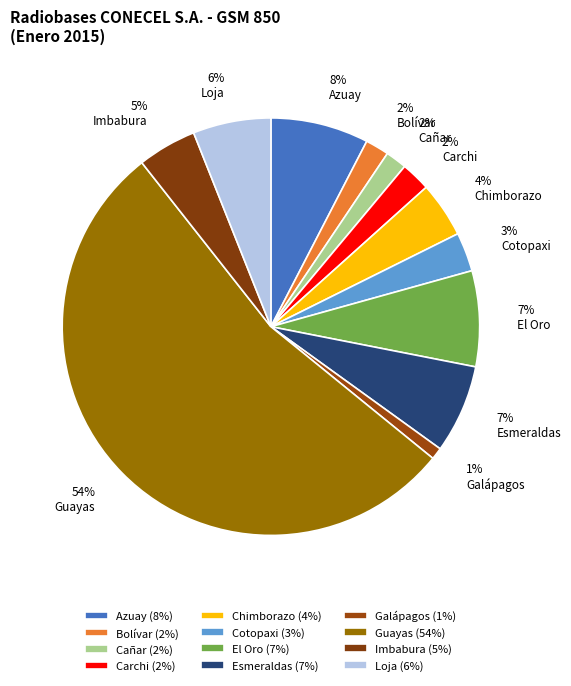

Combined, what portion of the pie is Esmeraldas and Cotopaxi?

9.9%